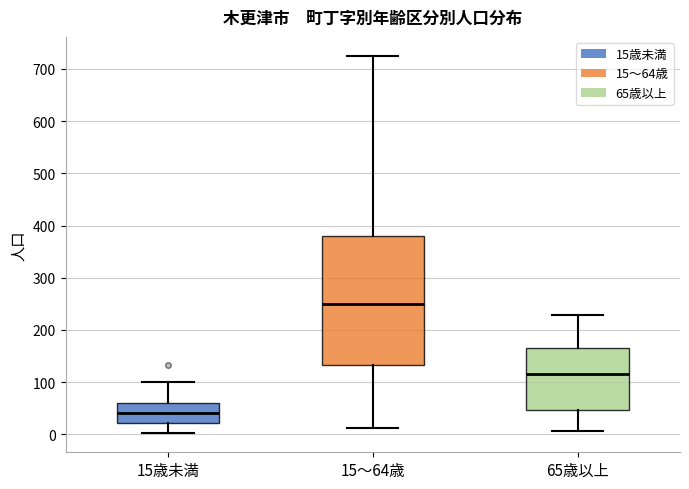

Which box's median line is the highest?

15～64歳